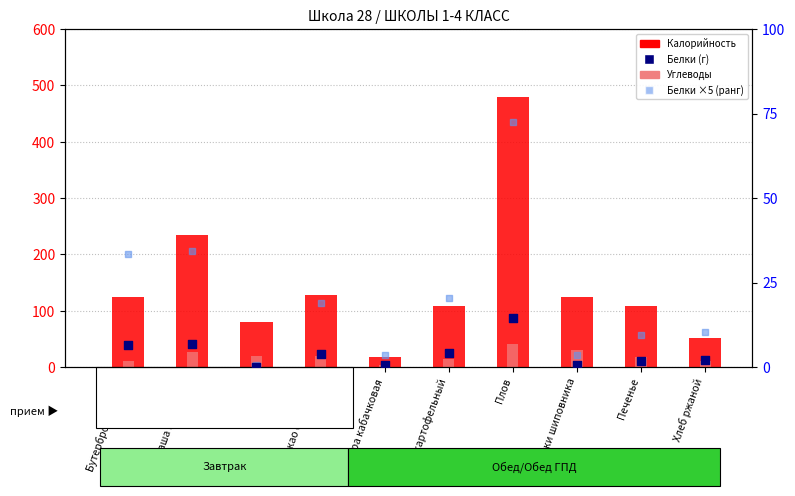

Is the value of Калорийность at Печенье greater than the value of Углеводы at Каша гречневая?

Yes